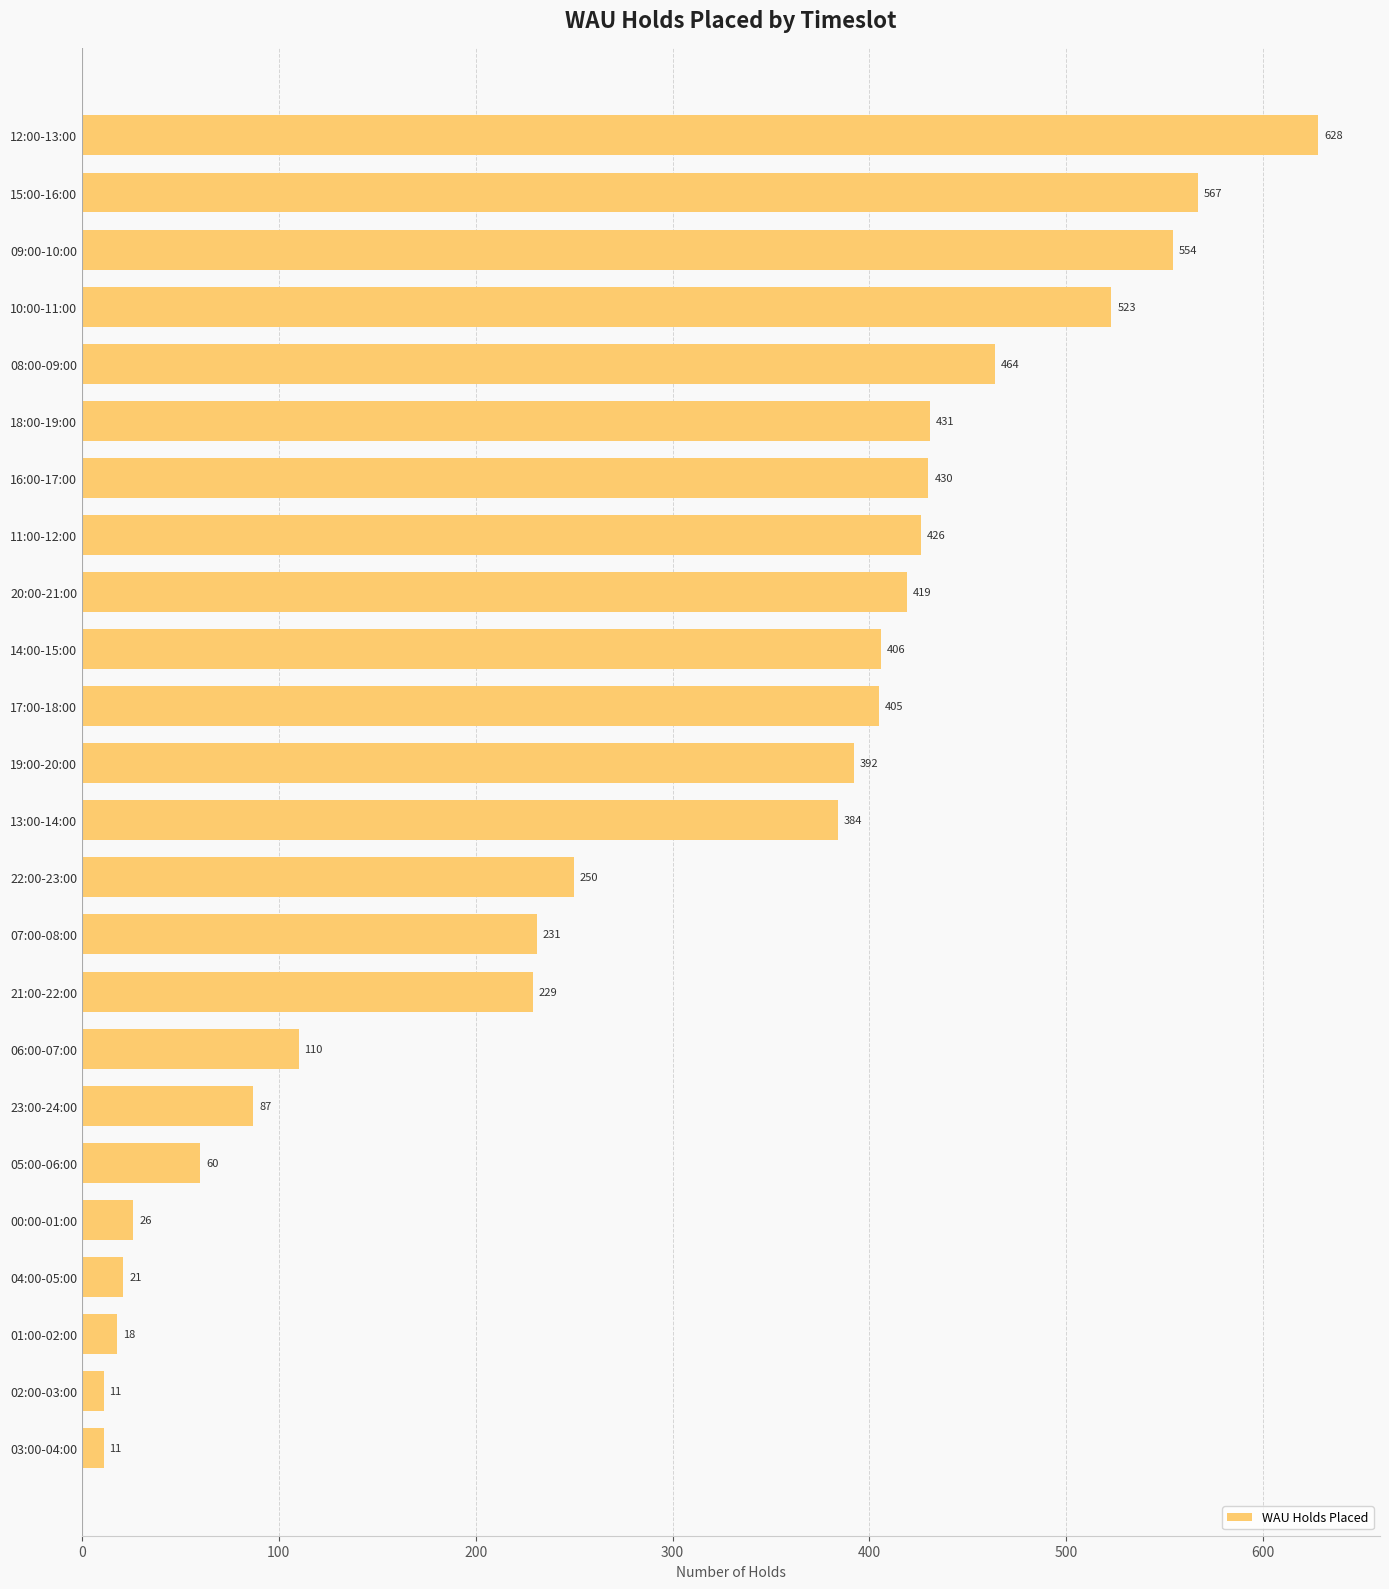

Read the value at 07:00-08:00.

231